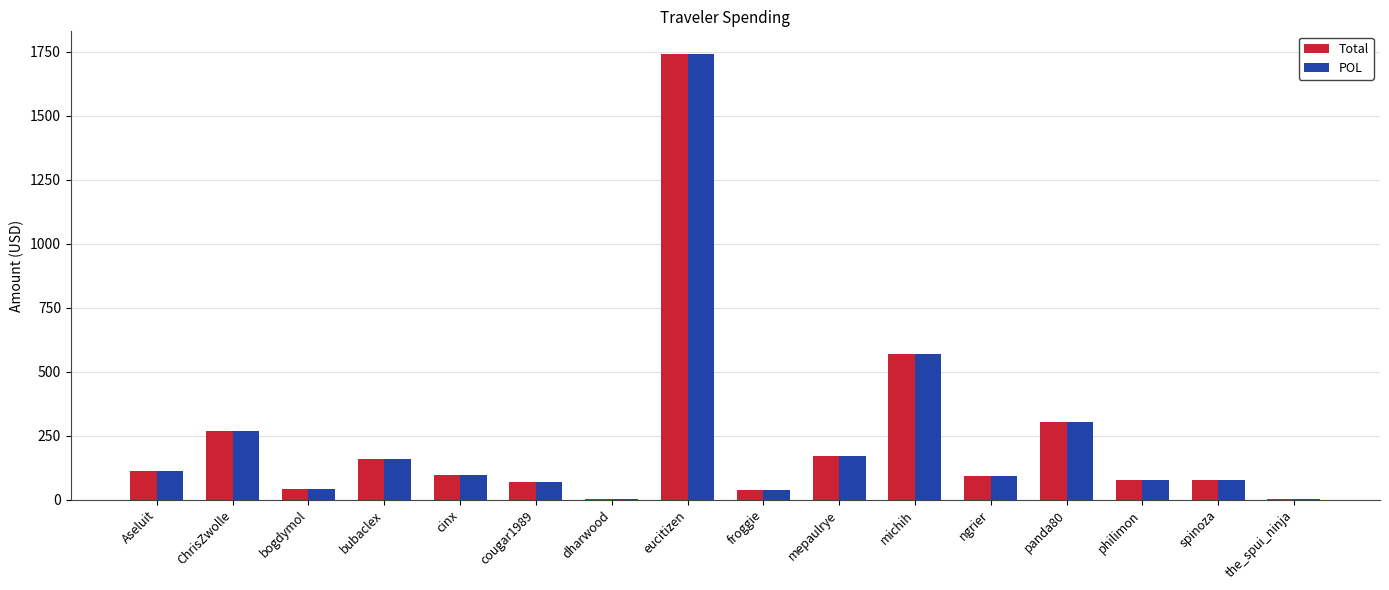

What is the difference between the Total values at spinoza and mepaulrye?

90.9